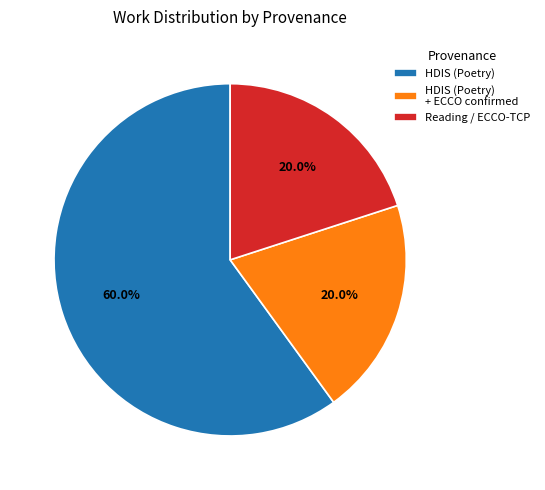

Count the number of slices in the pie.

3